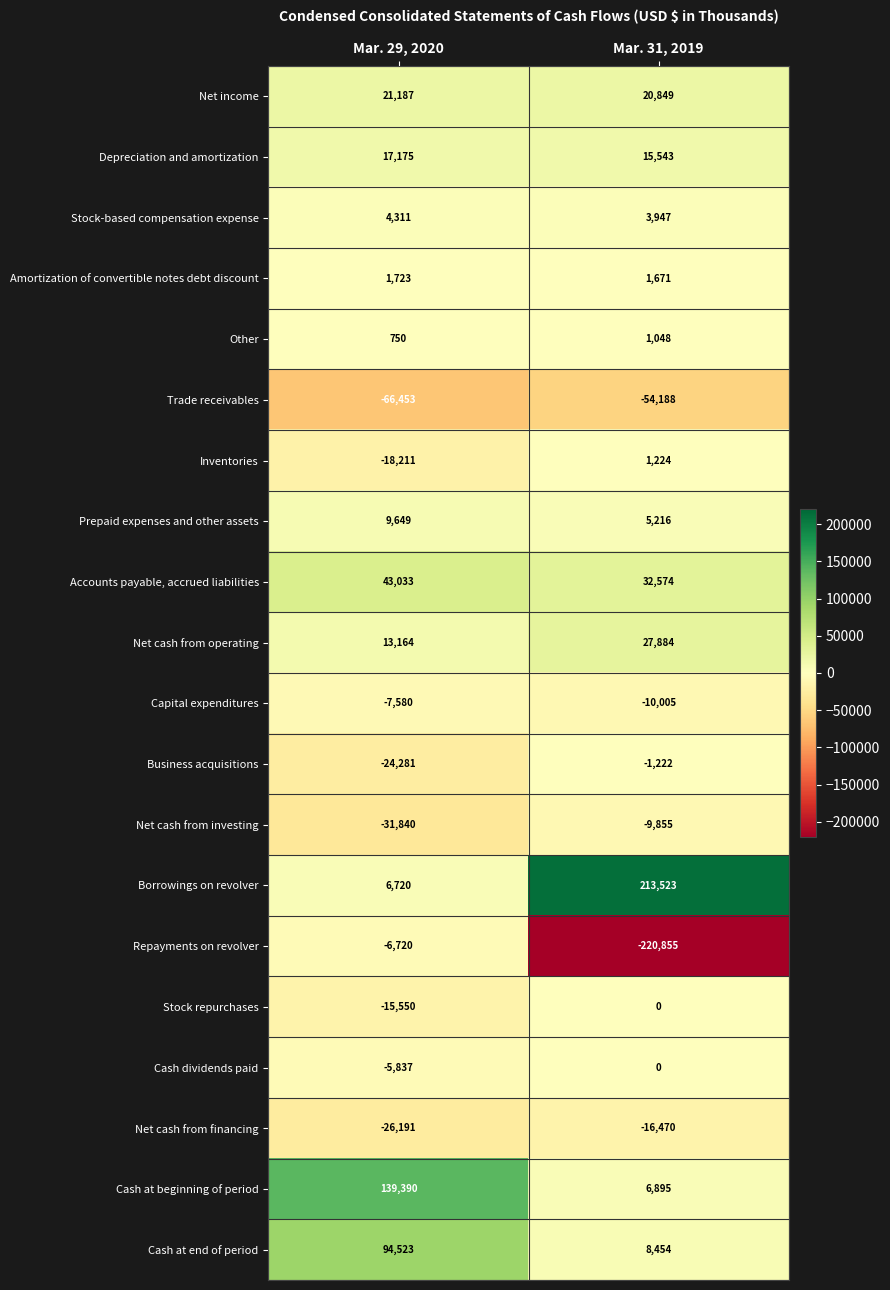

What is the difference between the highest and lowest values at Mar. 31, 2019?

434378